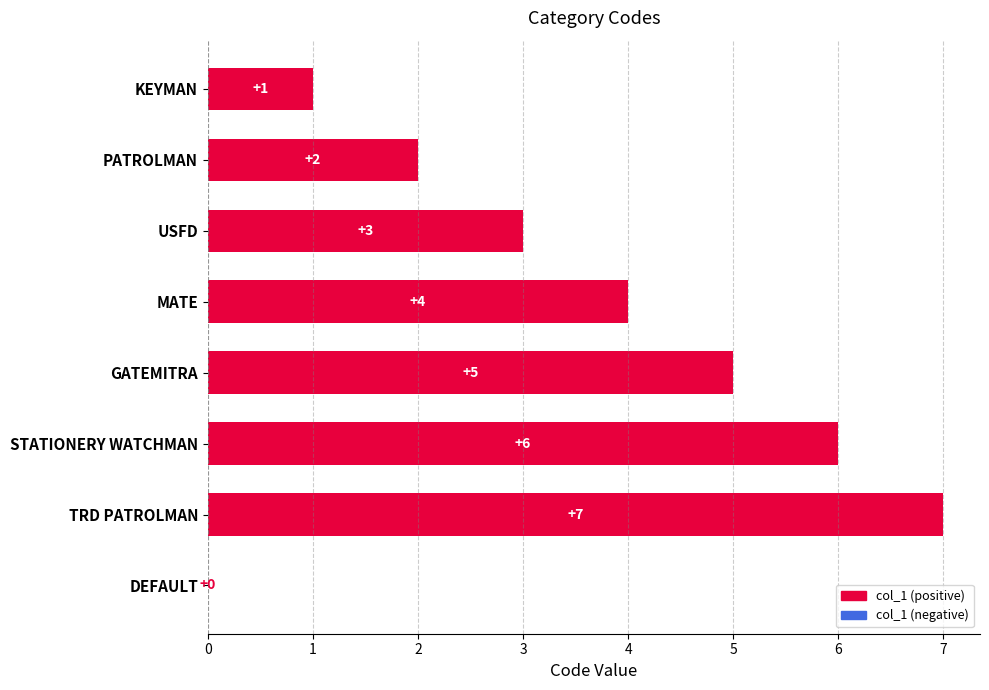

What is the greatest value displayed?

7